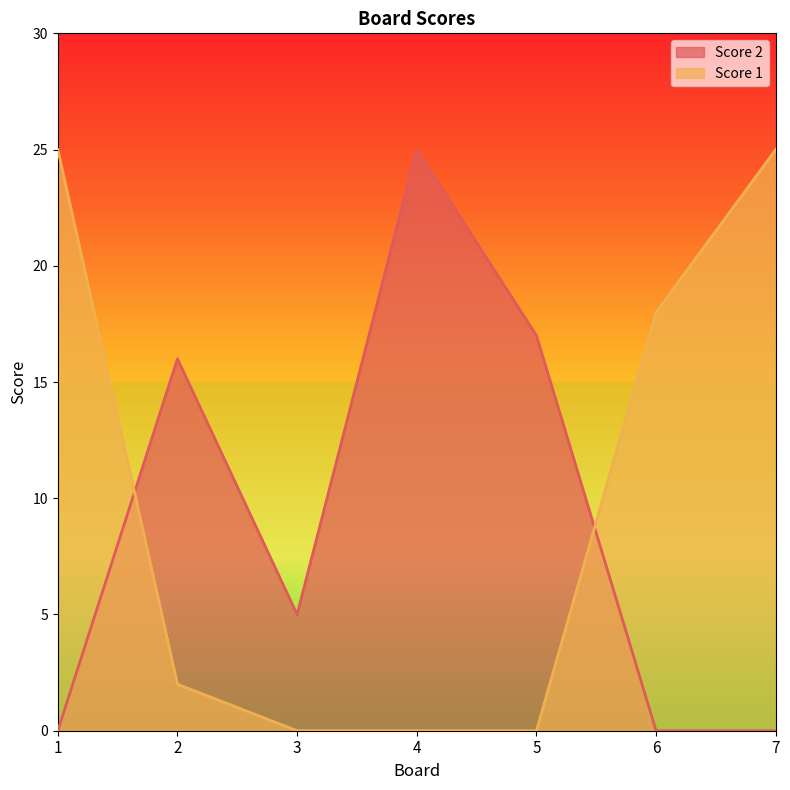

Reading left to right, transcribe all the data shown in this chart.

Score 2: 1=0	2=16	3=5	4=25	5=17	6=0	7=0
Score 1: 1=25	2=2	3=0	4=0	5=0	6=18	7=25